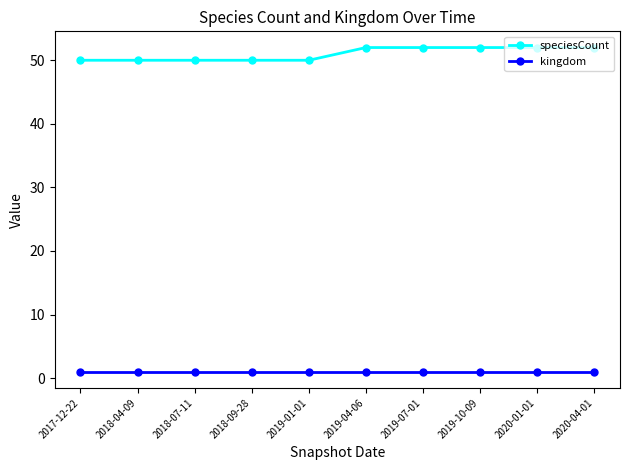

Rank the series at 2019-04-06 from highest to lowest value.

speciesCount, kingdom